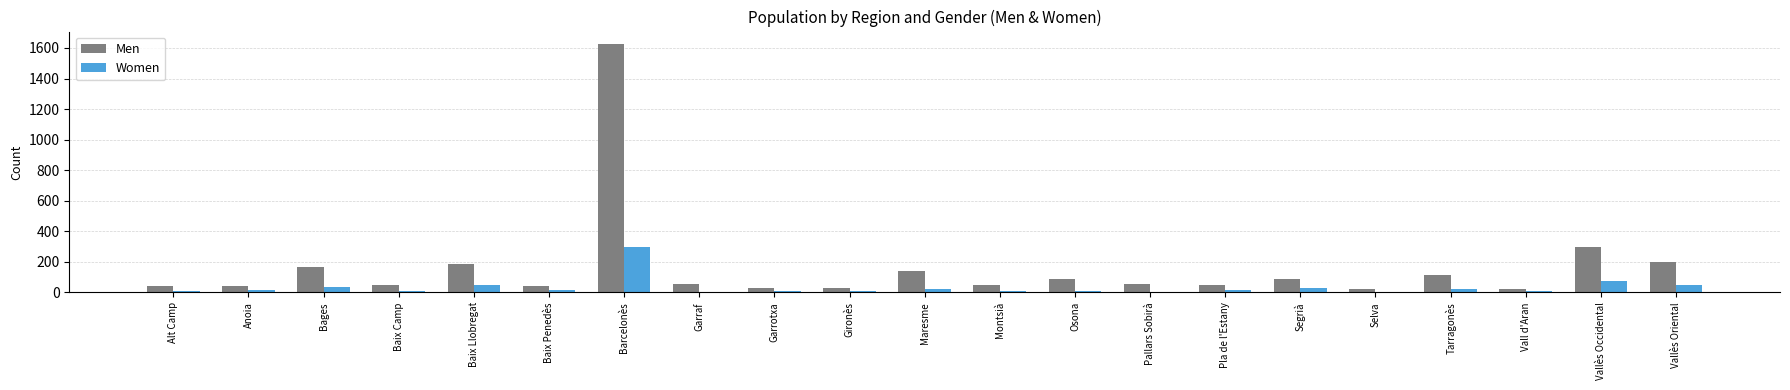

True or false: Men has a value of 51 at Pla de l'Estany.

True